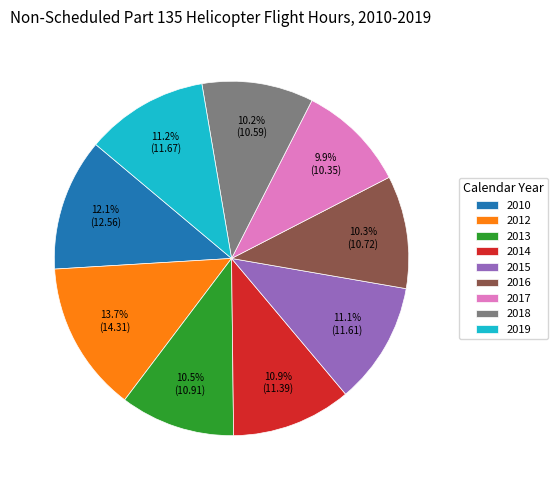

What percentage do 2010 and 2019 together represent?

23.3%